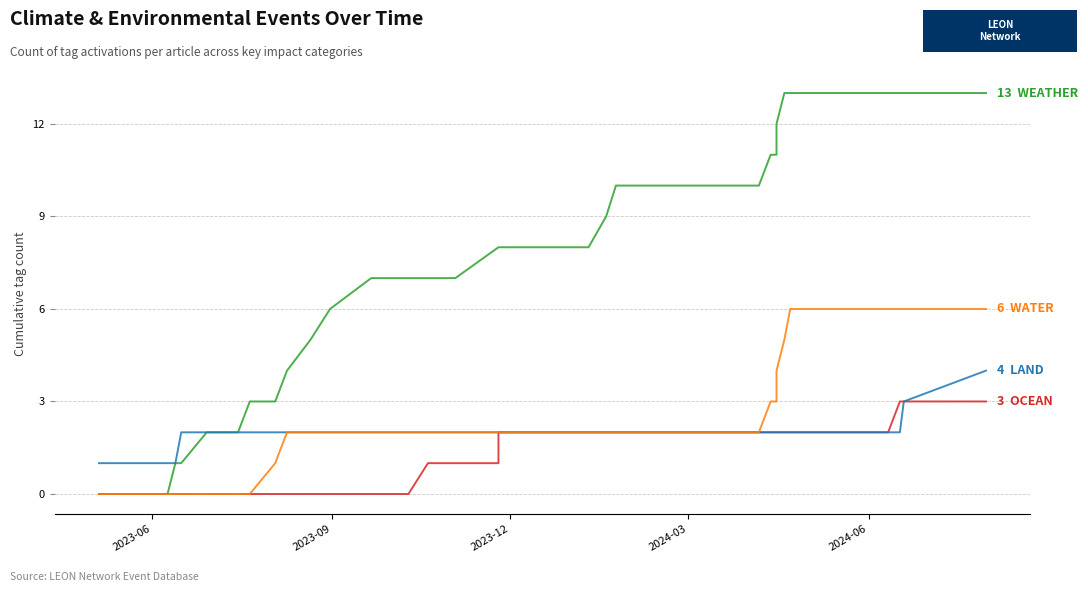

True or false: LAND and OCEAN cross at least once.

False